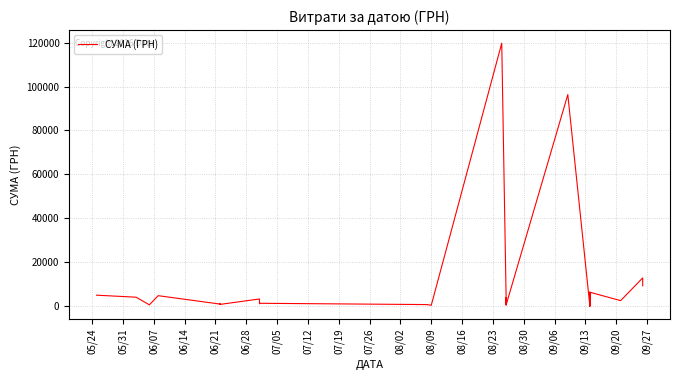

True or false: the data shows 196.5 at 23.

False